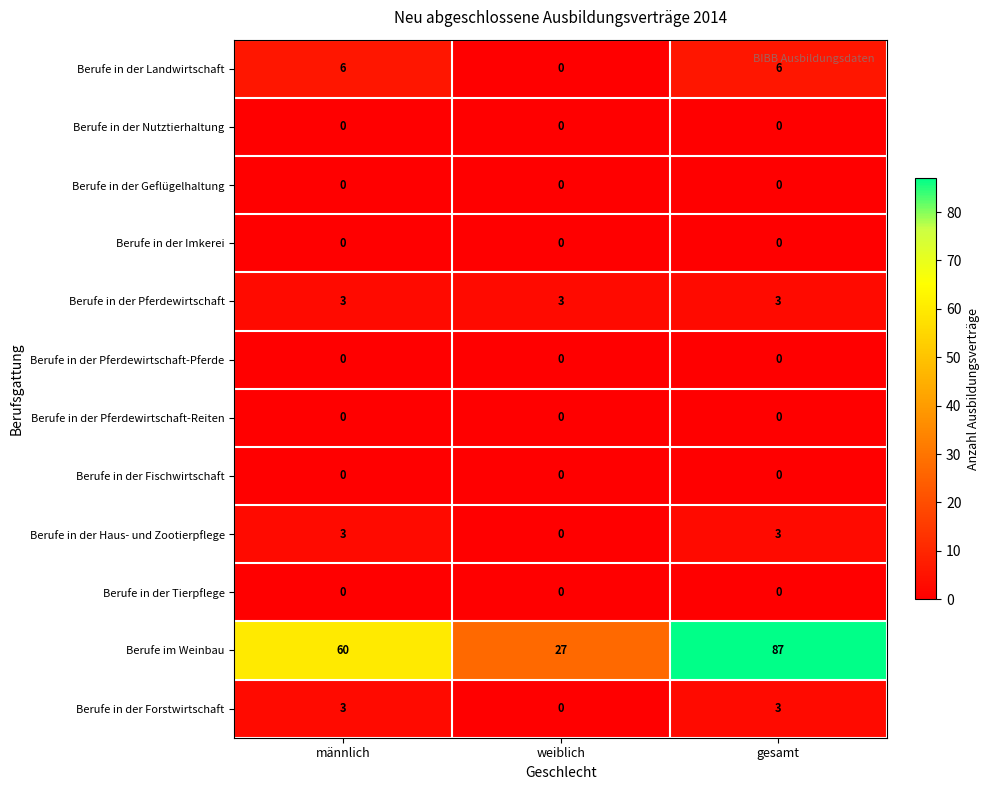

Which label corresponds to the largest value in the chart?

gesamt